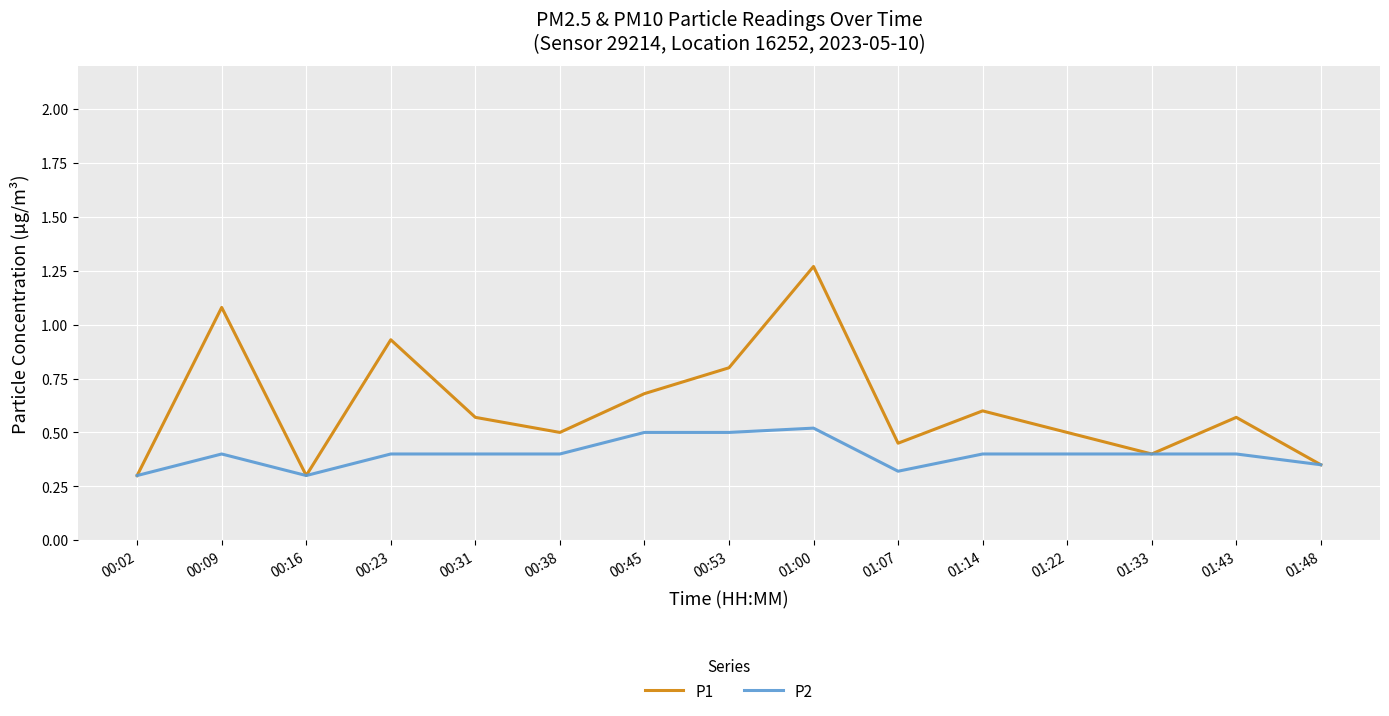

List the series in order of their peak value, lowest first.

P2, P1